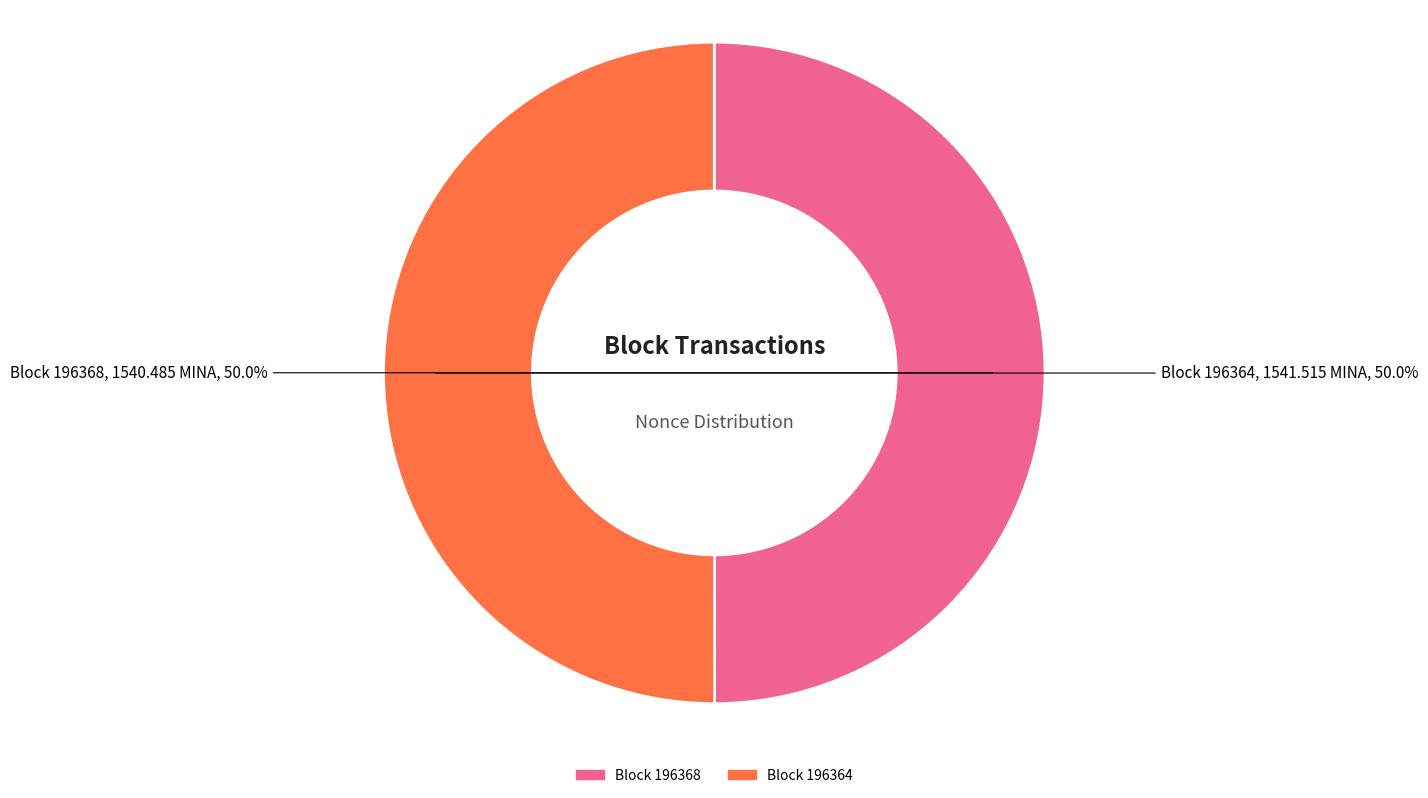

What is the total percentage of Block 196368 and Block 196364?

100.0%